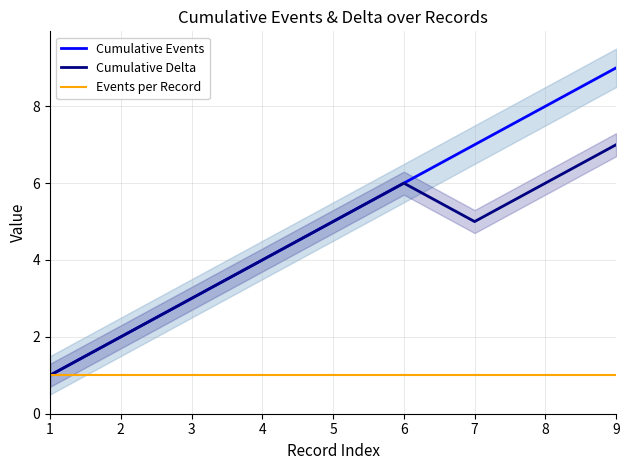

What is the value of the Cumulative Events point at the 5th from the left?

5